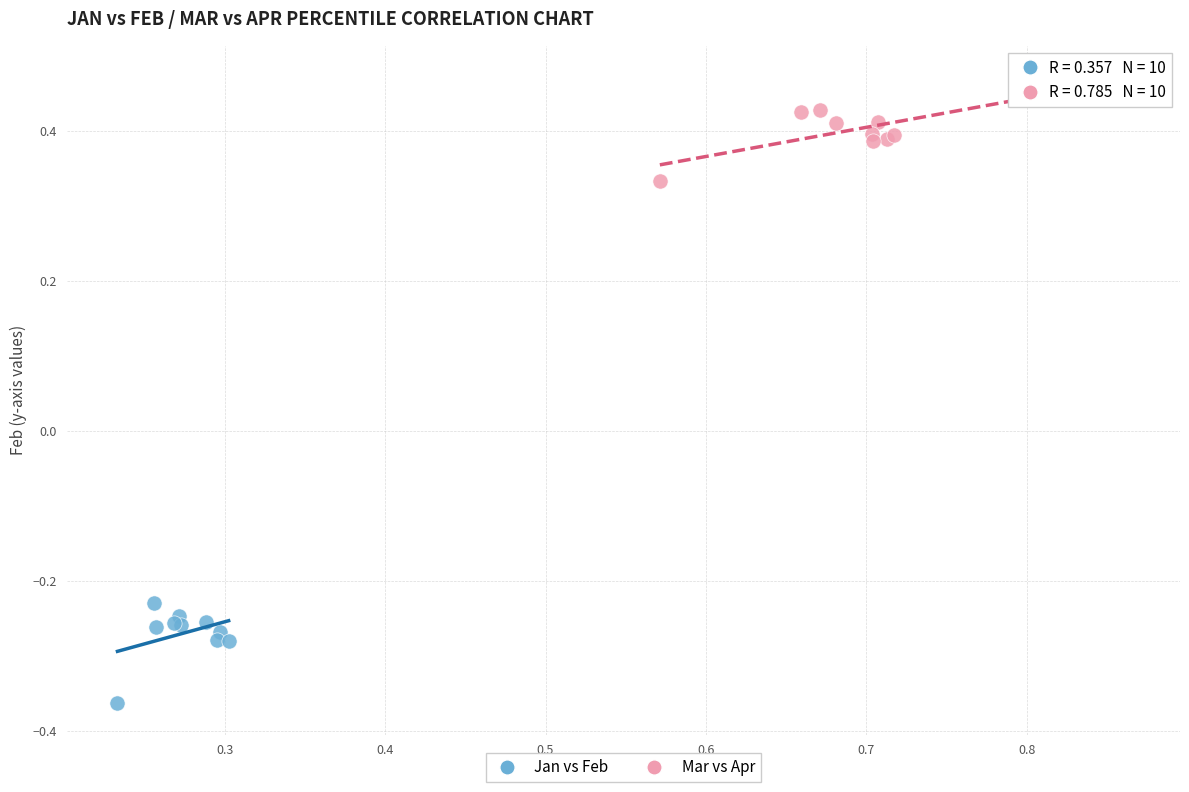

Which series contains the lowest Y value?

Jan vs Feb